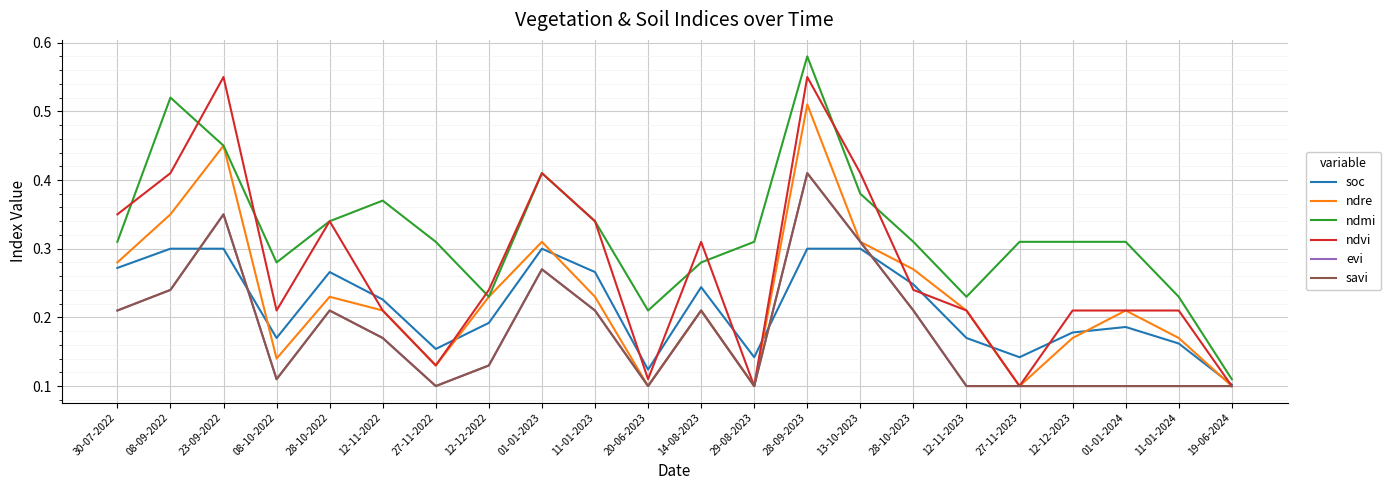

At which category does ndre reach its first local peak?

23-09-2022